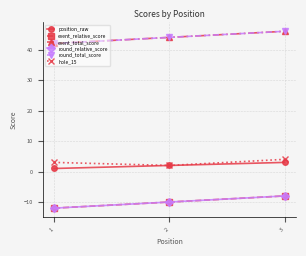

Reading left to right, extract all data points from this chart.

position_raw: 1	2	3
event_relative_score: -12	-10	-8
event_total_score: 42	44	46
round_relative_score: -12	-10	-8
round_total_score: 42	44	46
hole_15: 3	2	4